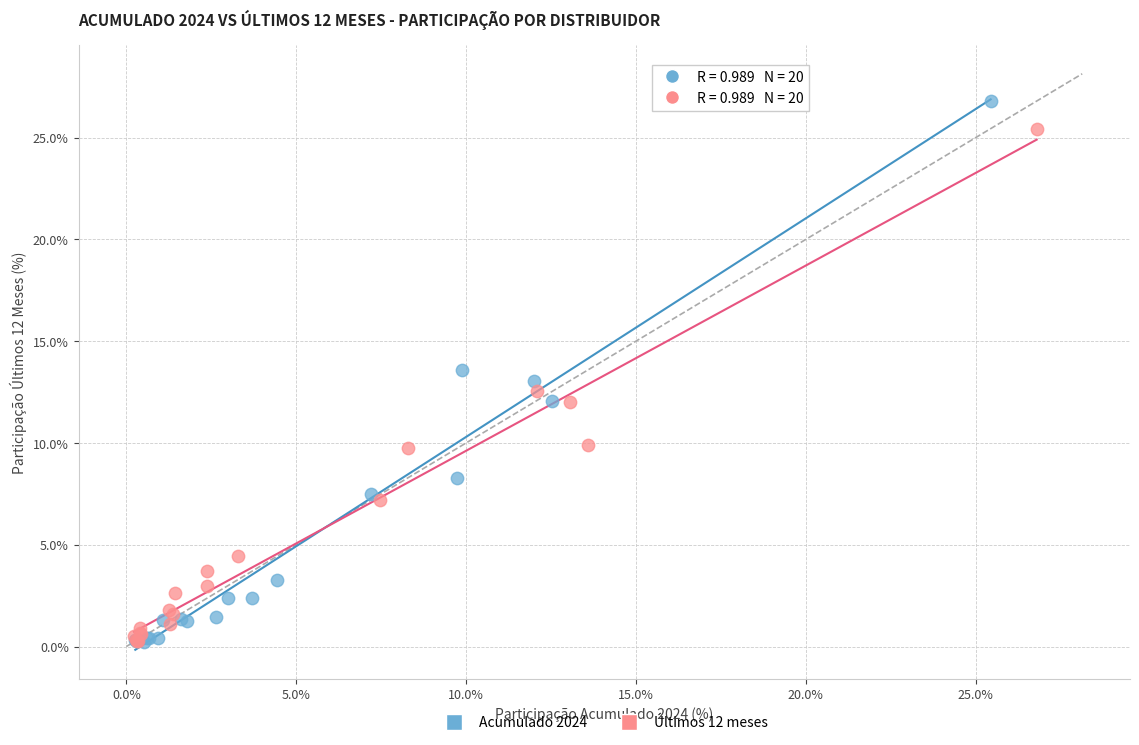

Which series contains the highest Y value?

Acumulado 2024